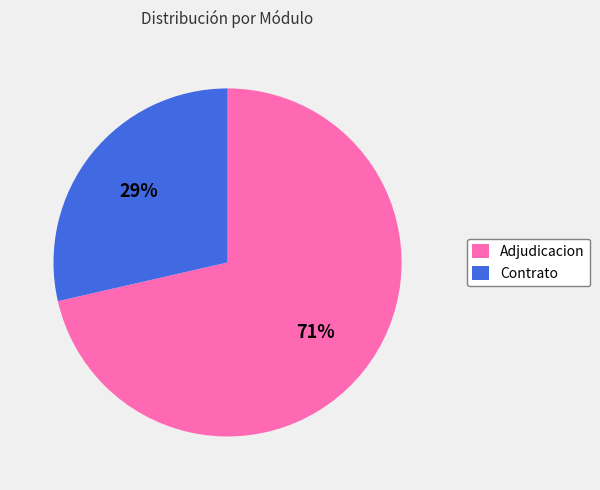

Is it true that Contrato is 39% of the pie?

False